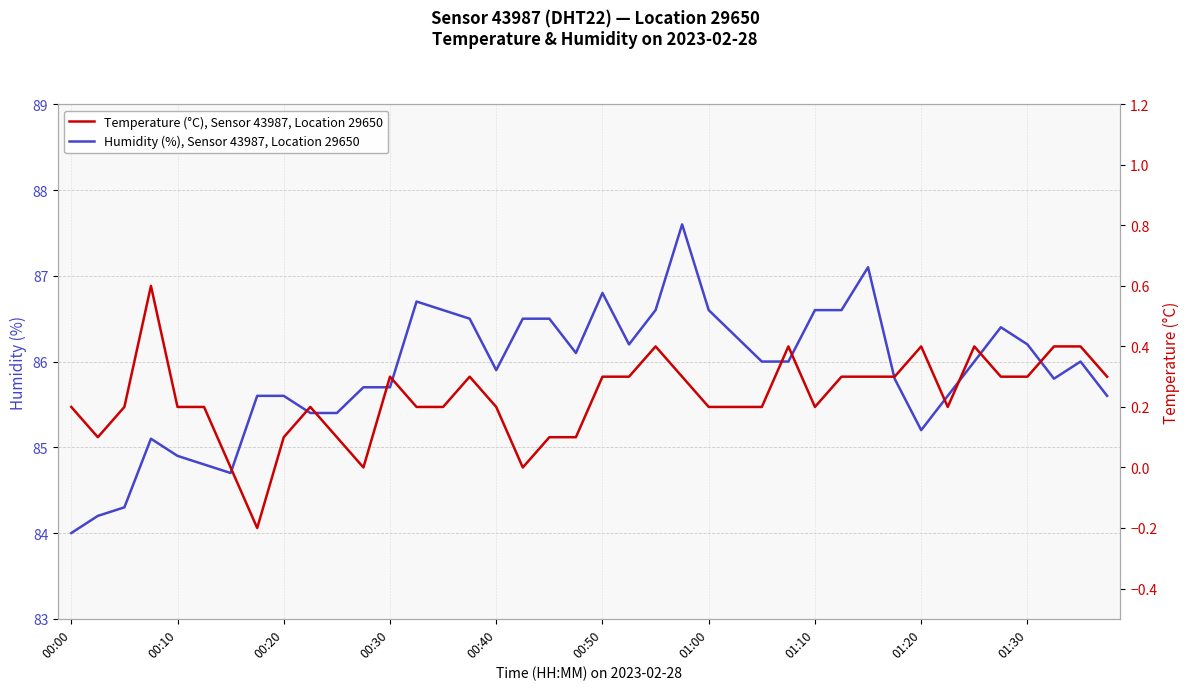

True or false: Temperature (°C), Sensor 43987, Location 29650 and Humidity (%), Sensor 43987, Location 29650 intersect in this chart.

False